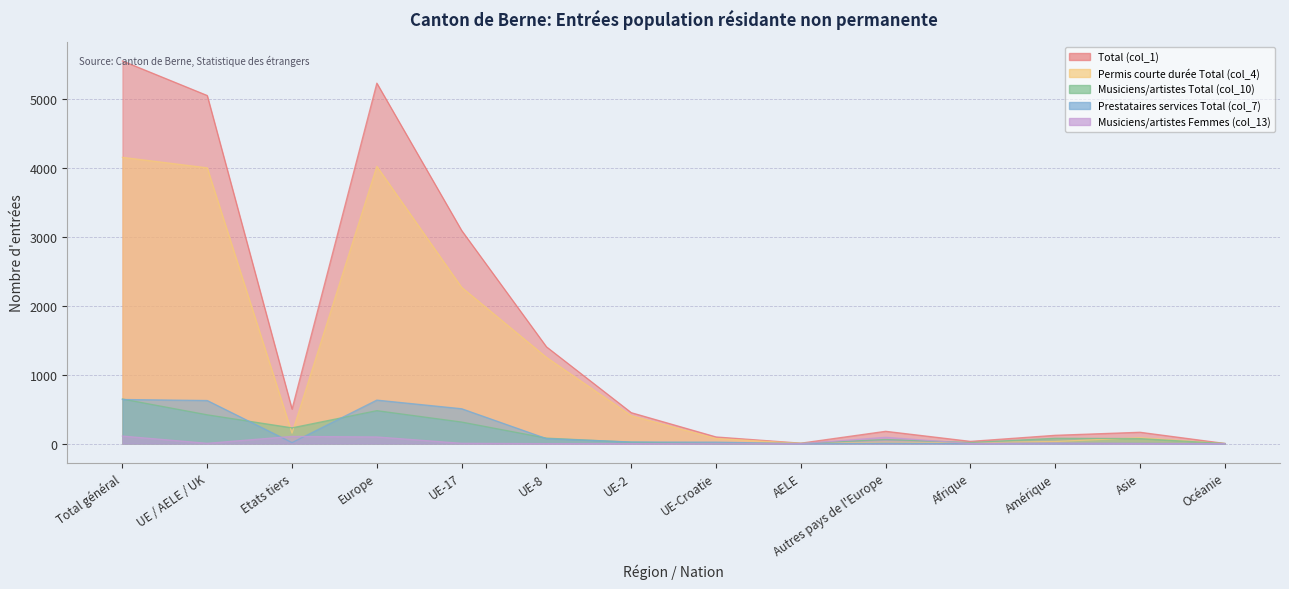

What is the value of the Musiciens/artistes Total (col_10) point at the 7th from the left?

21